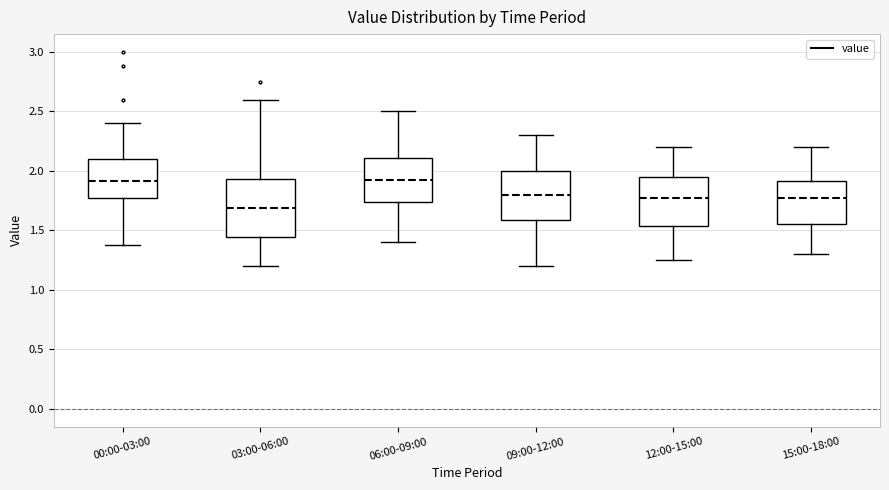

Where does the median line of the box for 03:00-06:00 sit on the y-axis? The values are not printed on the chart, so give them approximately, as read against the axis.

1.70